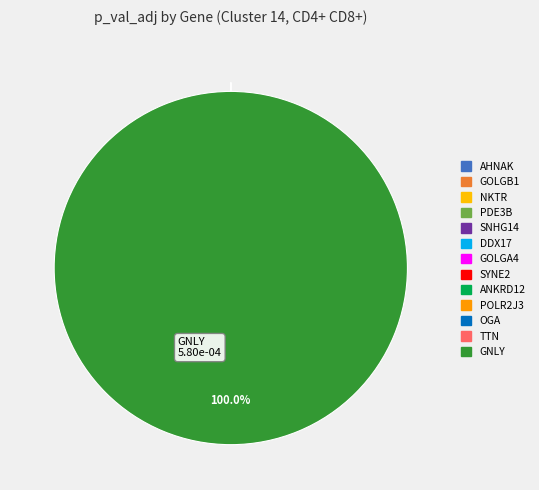

True or false: GOLGB1 accounts for 1% of the total.

False